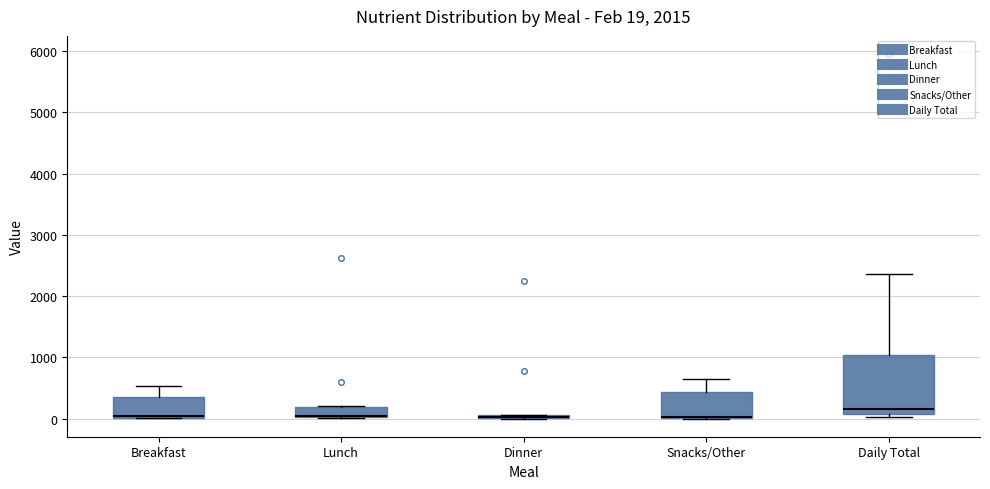

Comparing the boxes themselves (not the whiskers), which one is the tallest?

Daily Total